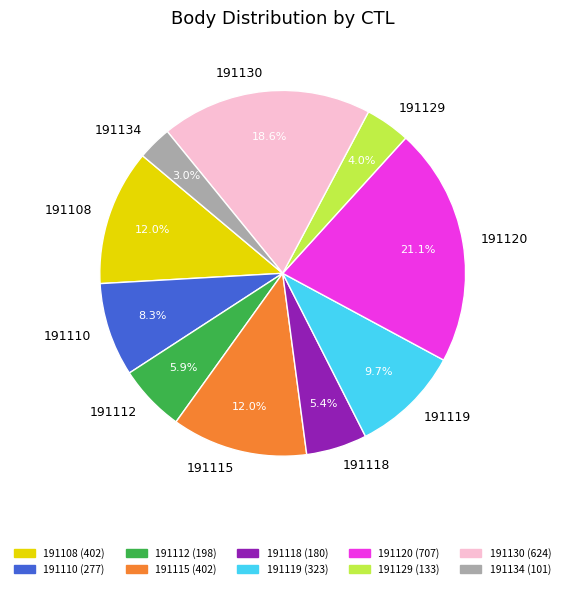

Approximately how many times larger is the value at 191112 compared to 191119?

0.6